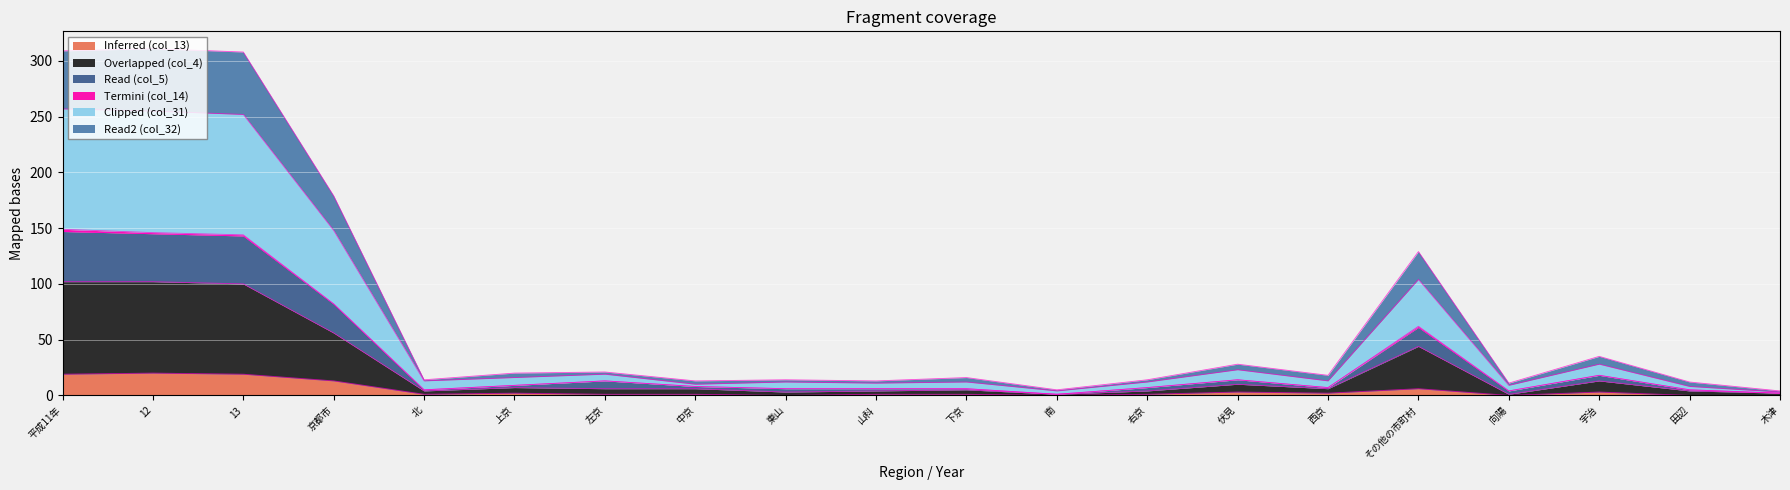

What is the greatest value displayed?

311